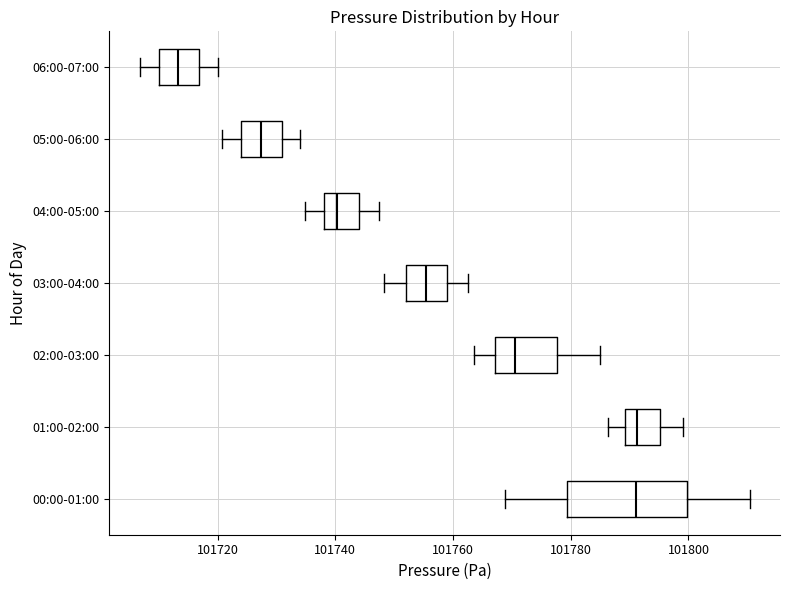

Reading bottom to top, read every box against the x-axis: the position of its median line, the range the box covers, and the ends of its whiskers. The values are not printed on the chart, so give them approximately, as read against the axis.

00:00-01:00: median 101792, box 101780 to 101800, whiskers 101768 to 101810
01:00-02:00: median 101792, box 101790 to 101796, whiskers 101786 to 101800
02:00-03:00: median 101770, box 101768 to 101778, whiskers 101764 to 101786
03:00-04:00: median 101756, box 101752 to 101758, whiskers 101748 to 101762
04:00-05:00: median 101740, box 101738 to 101744, whiskers 101734 to 101748
05:00-06:00: median 101728, box 101724 to 101730, whiskers 101720 to 101734
06:00-07:00: median 101714, box 101710 to 101716, whiskers 101706 to 101720